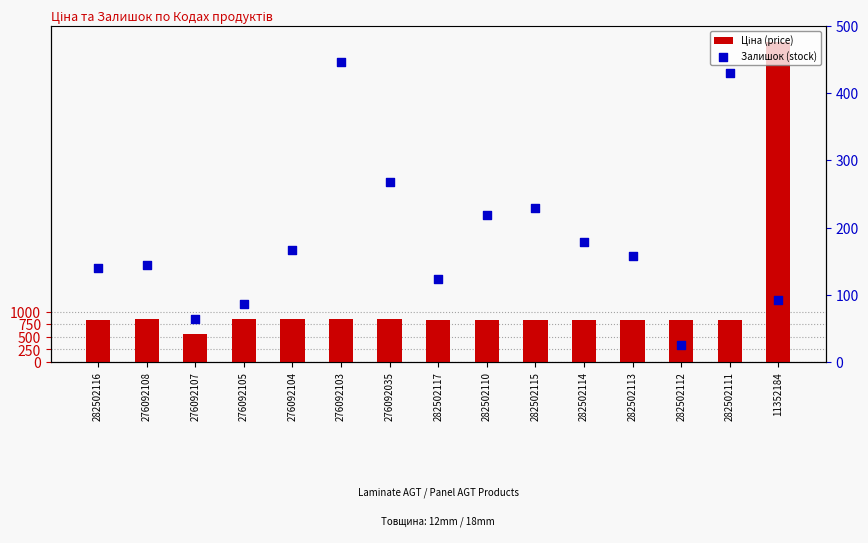

What is the total value across all series at 276092103?

1303.9